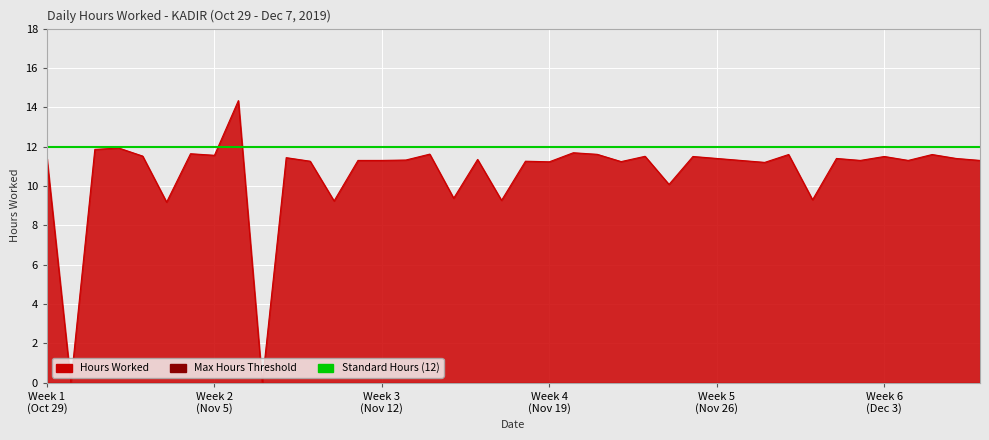

What is the difference between the maximum and minimum values?

14.3